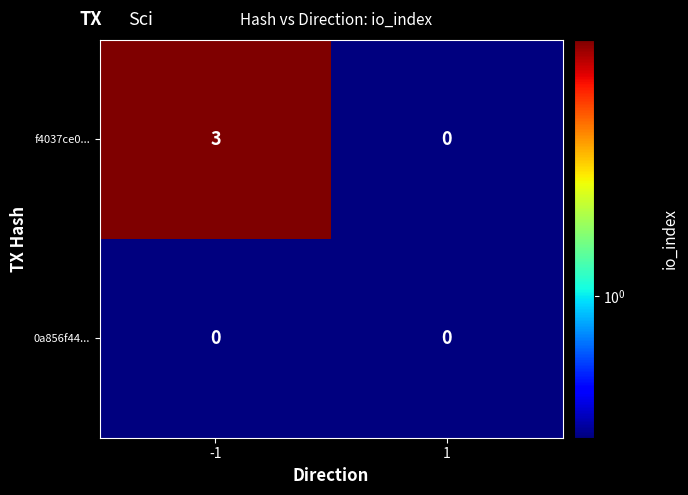

What is the maximum value for f4037ce0...?

3